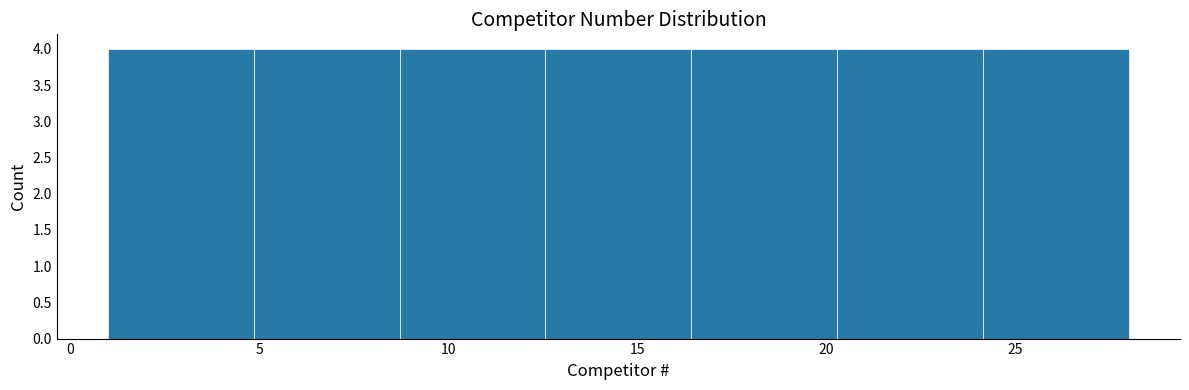

Reading left to right, transcribe this chart: for each bar, give the range it covers on the x-axis and its height. Neither the bar edges nor the heights are printed on the chart, so give them approximately, as read against the axes.

1.0 to 5.0: 4
5.0 to 8.5: 4
8.5 to 12.5: 4
12.5 to 16.5: 4
16.5 to 20.5: 4
20.5 to 24.0: 4
24.0 to 28.0: 4